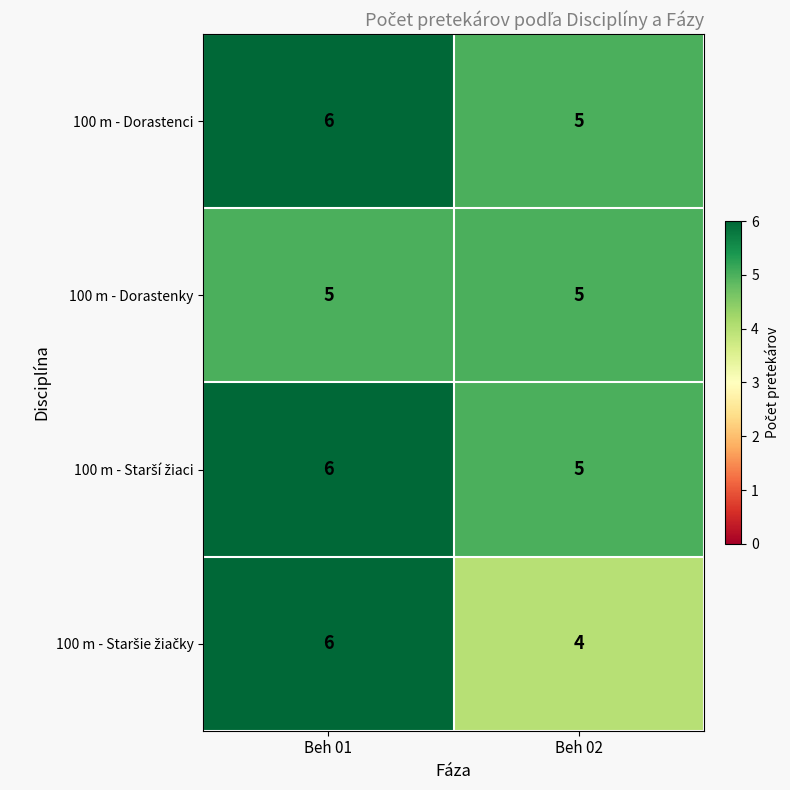

The 100 m - Dorastenky series shows 2 at Beh 02. True or false?

False